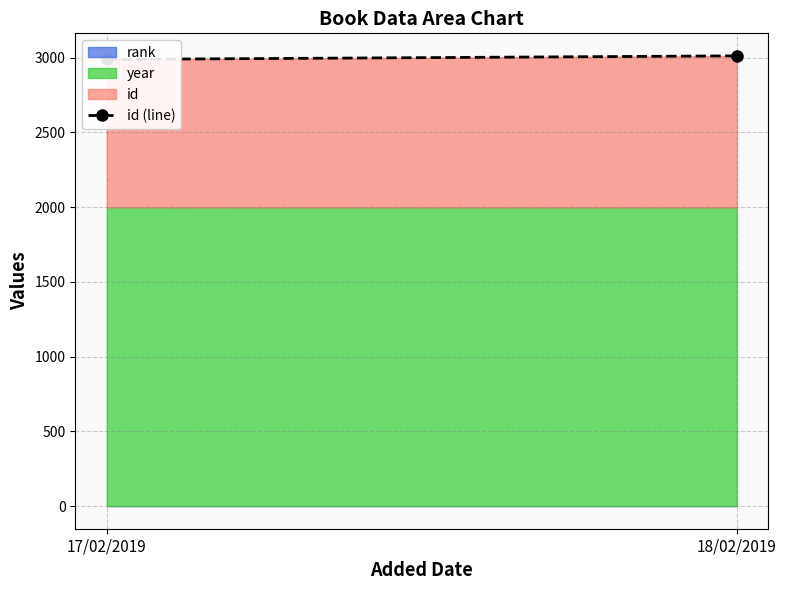

The chart shows a value of 1145 at 18/02/2019. True or false?

False